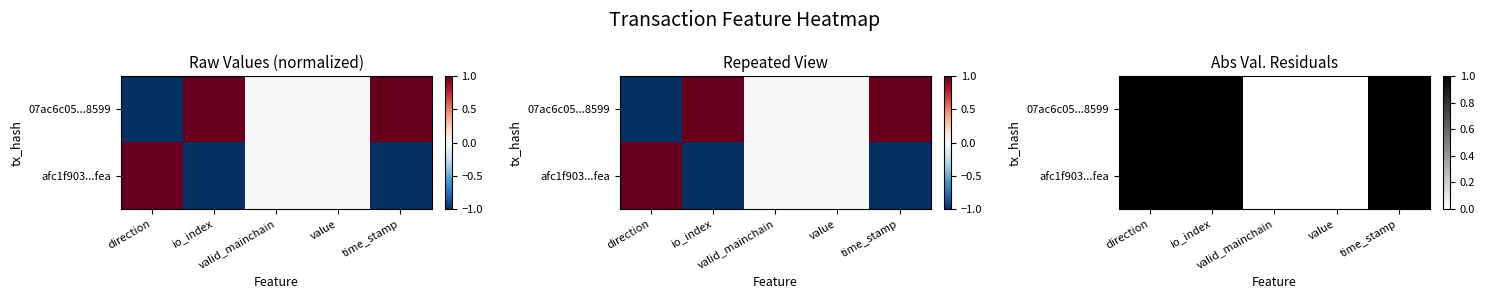

Which series changed the most between value and time_stamp?

07ac6c05...8599